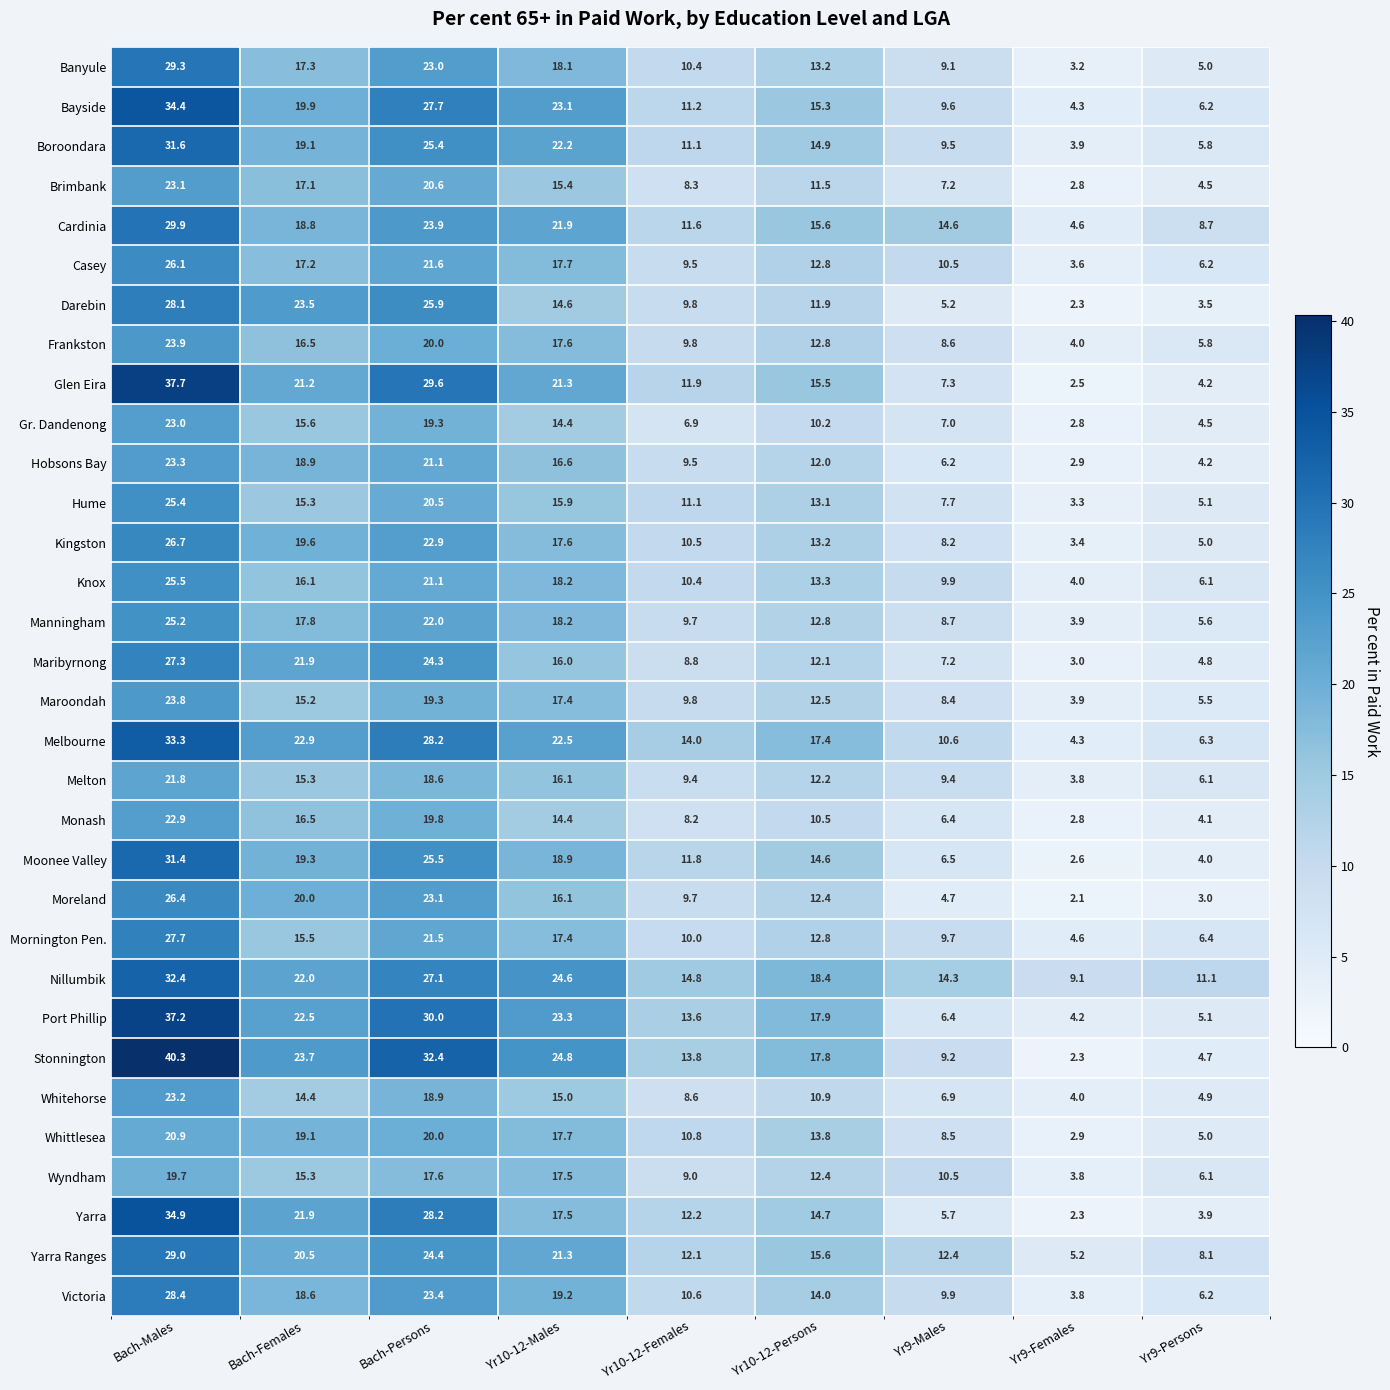

Which series has the widest spread of values?

Stonnington